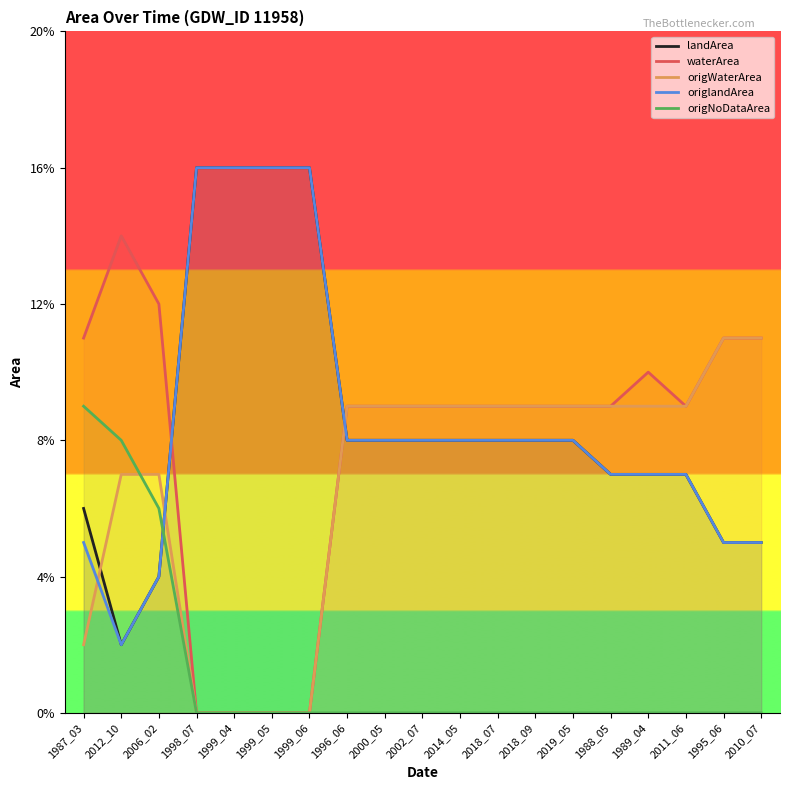

Reading left to right, transcribe all the data shown in this chart.

landArea: 0.1	0.0	0.0	0.2	0.2	0.2	0.2	0.1	0.1	0.1	0.1	0.1	0.1	0.1	0.1	0.1	0.1	0.1	0.1
waterArea: 0.1	0.1	0.1	0.0	0.0	0.0	0.0	0.1	0.1	0.1	0.1	0.1	0.1	0.1	0.1	0.1	0.1	0.1	0.1
origWaterArea: 0.0	0.1	0.1	0.0	0.0	0.0	0.0	0.1	0.1	0.1	0.1	0.1	0.1	0.1	0.1	0.1	0.1	0.1	0.1
origlandArea: 0.1	0.0	0.0	0.2	0.2	0.2	0.2	0.1	0.1	0.1	0.1	0.1	0.1	0.1	0.1	0.1	0.1	0.1	0.1
origNoDataArea: 0.1	0.1	0.1	0.0	0.0	0.0	0.0	0.0	0.0	0.0	0.0	0.0	0.0	0.0	0.0	0.0	0.0	0.0	0.0